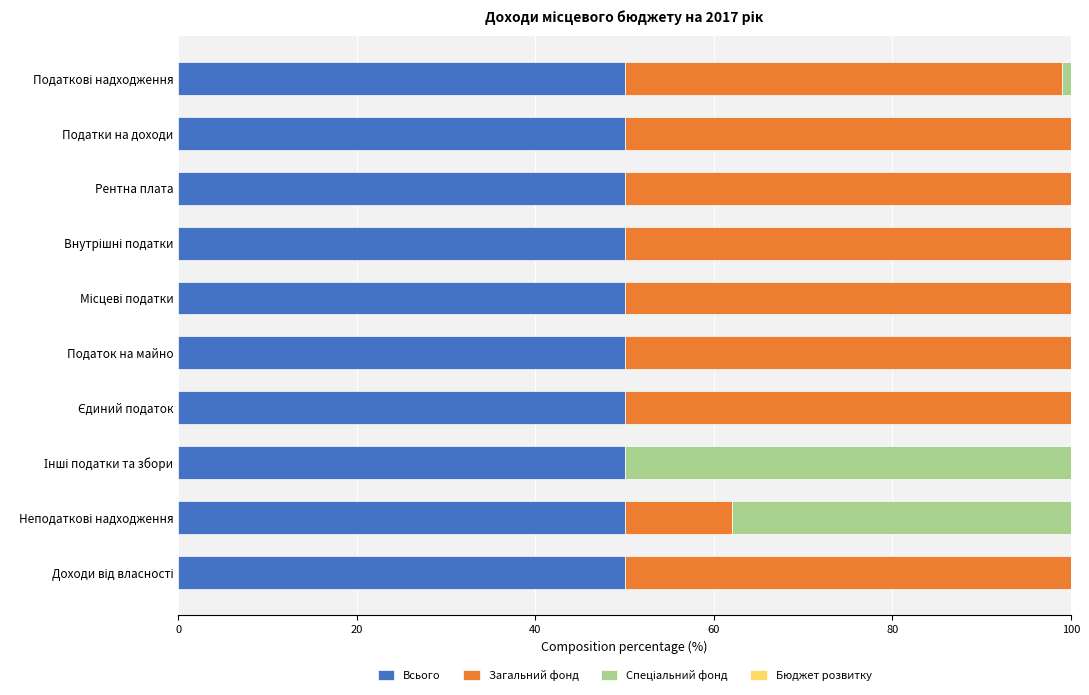

What is the total value across all series at Рентна плата?

100.0